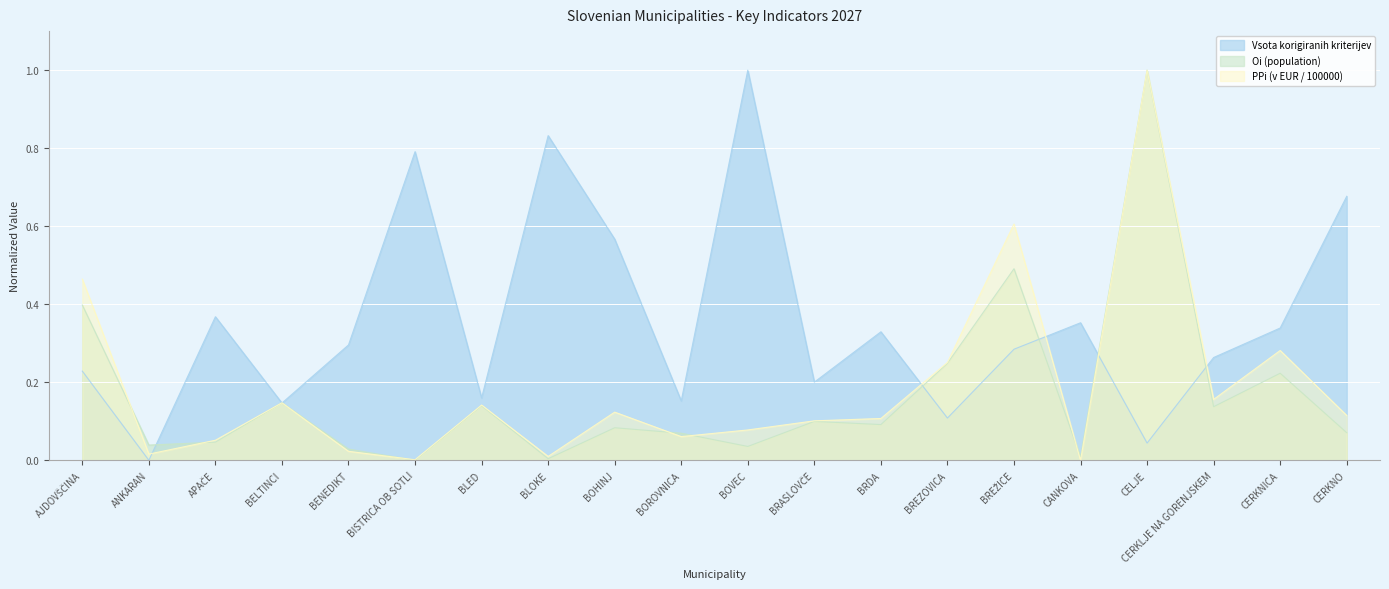

Where do Vsota korigiranih kriterijev and PPi (v EUR / 100000) first cross each other?

ANKARAN and APAČE